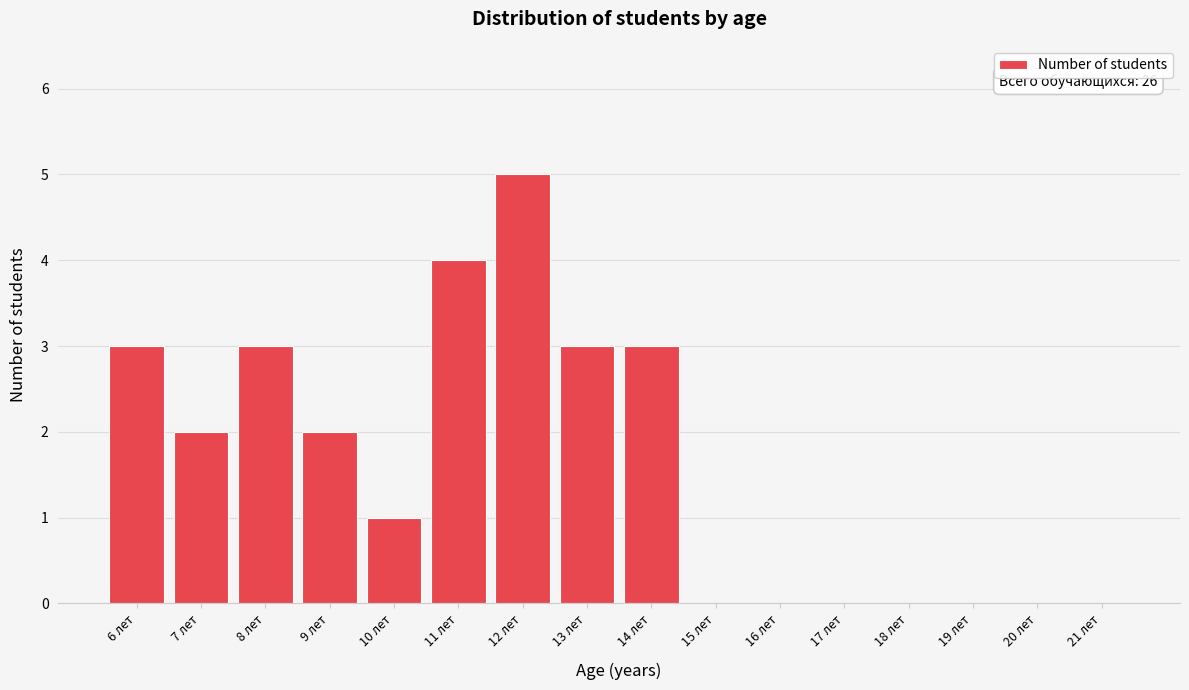

Reading right to left, list all the values displayed in this chart.

21 лет=0	20 лет=0	19 лет=0	18 лет=0	17 лет=0	16 лет=0	15 лет=0	14 лет=3	13 лет=3	12 лет=5	11 лет=4	10 лет=1	9 лет=2	8 лет=3	7 лет=2	6 лет=3